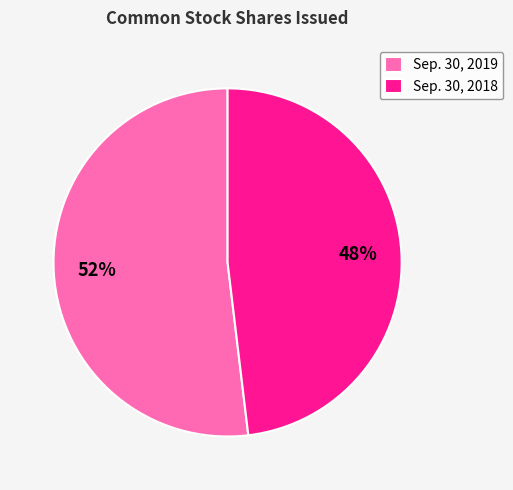

True or false: Sep. 30, 2018 accounts for 48% of the total.

True